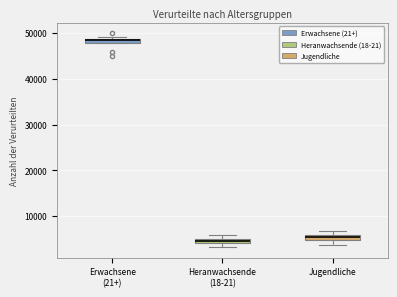

Which box's median line is the highest?

Erwachsene (21+)